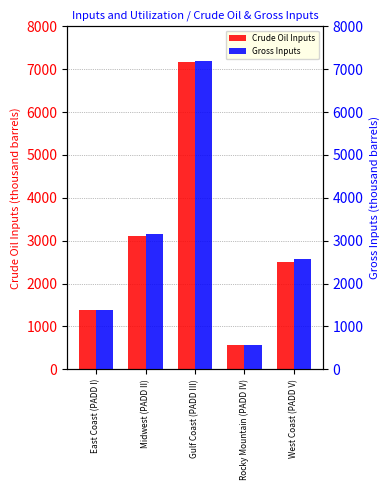

Which series changed the most between East Coast (PADD I) and Midwest (PADD II)?

Gross Inputs